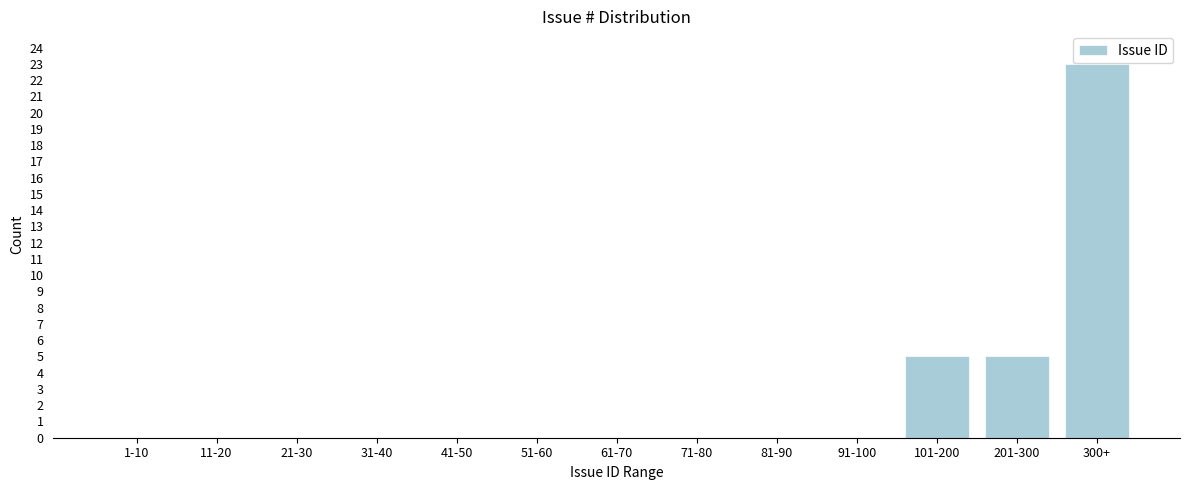

Reading left to right, transcribe all the data shown in this chart.

1-10=0	11-20=0	21-30=0	31-40=0	41-50=0	51-60=0	61-70=0	71-80=0	81-90=0	91-100=0	101-200=5	201-300=5	300+=23